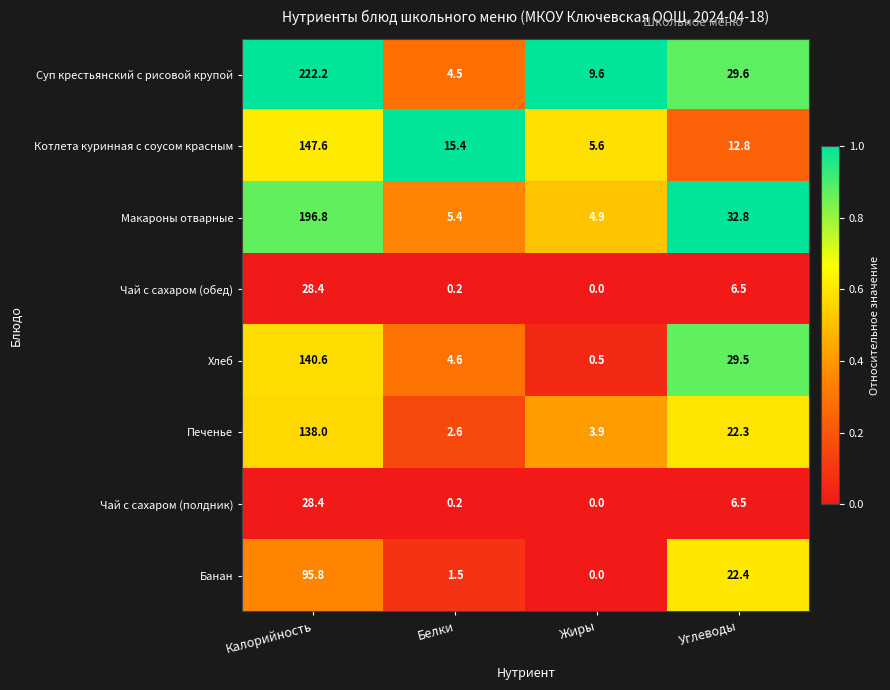

Between Калорийность and Жиры, which series saw the biggest shift?

Суп крестьянский с рисовой крупой